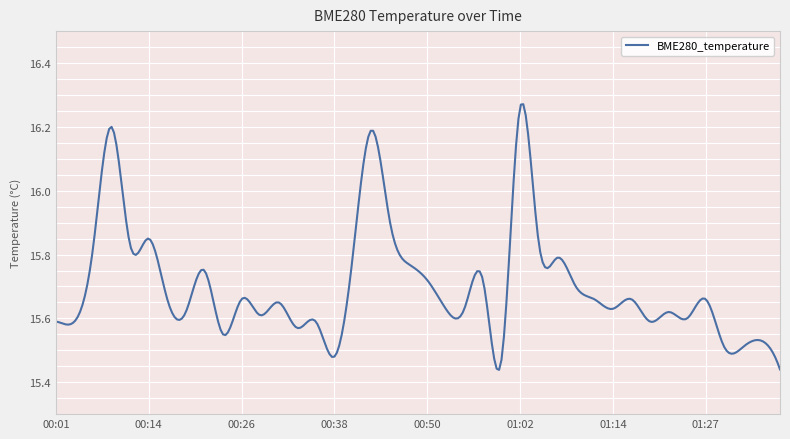

What is the sum of all values?

4710.2